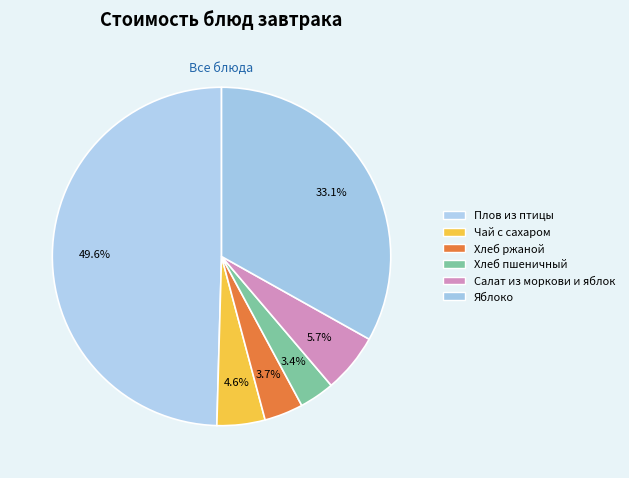

To the nearest percent, what is the average slice percentage?

17%